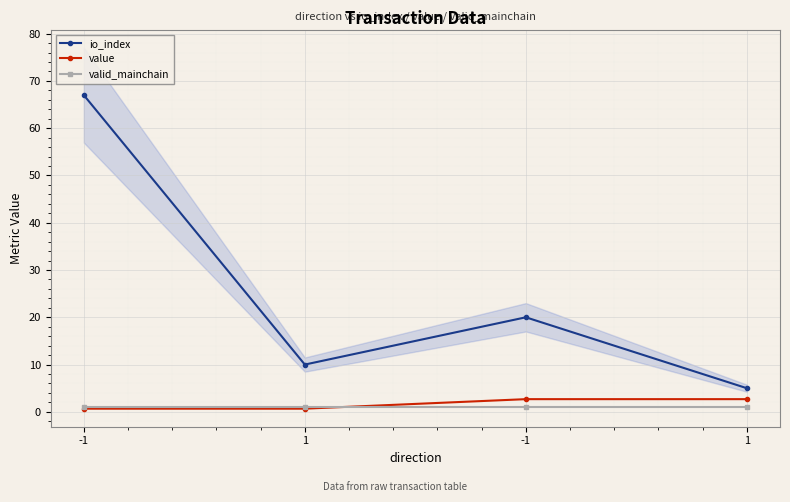

Reading left to right, transcribe all the data shown in this chart.

io_index: -1=67.0	1=10.0	-1=20.0	1=5.0
value: -1=0.7	1=0.7	-1=2.7	1=2.7
valid_mainchain: -1=1.0	1=1.0	-1=1.0	1=1.0